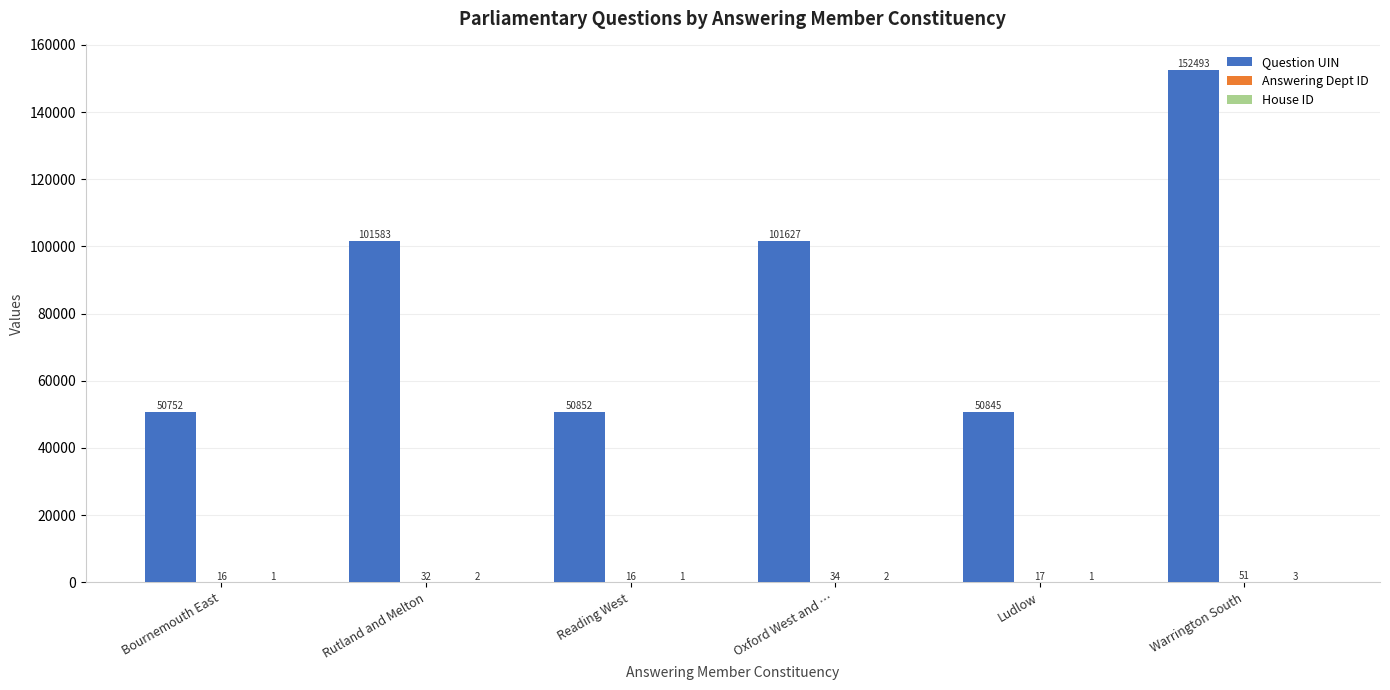

The Question UIN series shows 25997 at Bournemouth East. True or false?

False